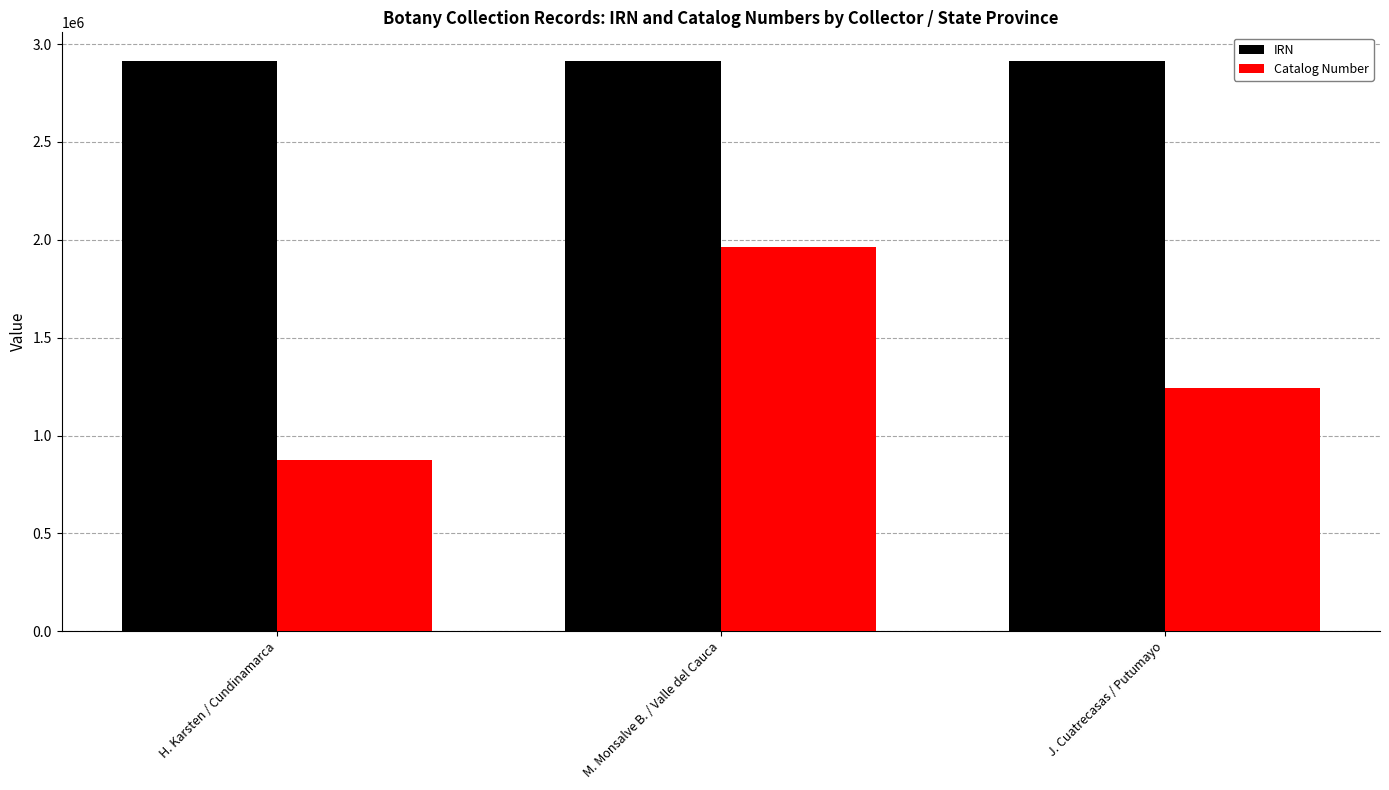

At how many categories does at least one series exceed 2254082?

3